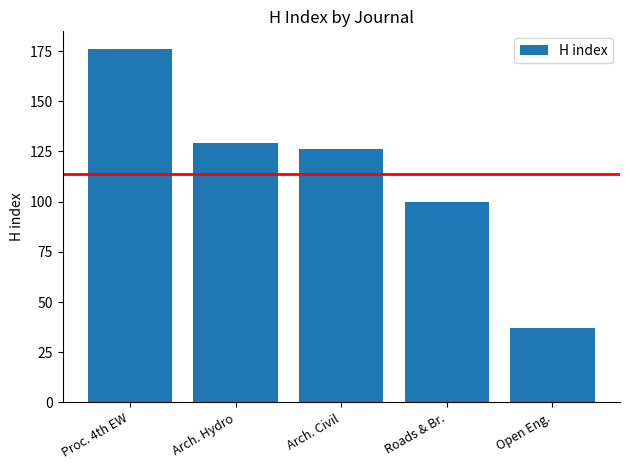

Reading left to right, list all the values displayed in this chart.

176	129	126	100	37